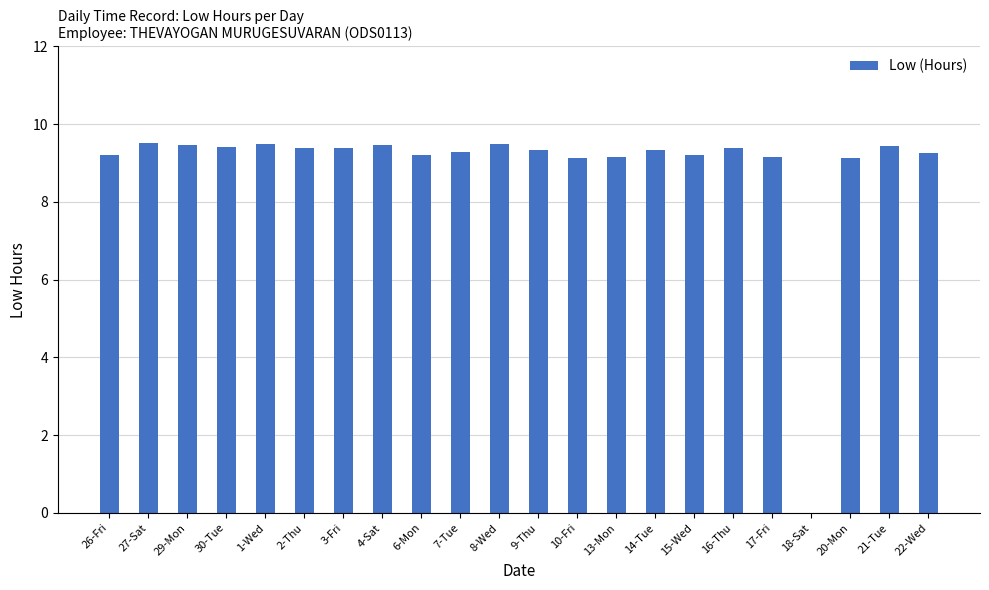

What is the sum of all values?

195.9